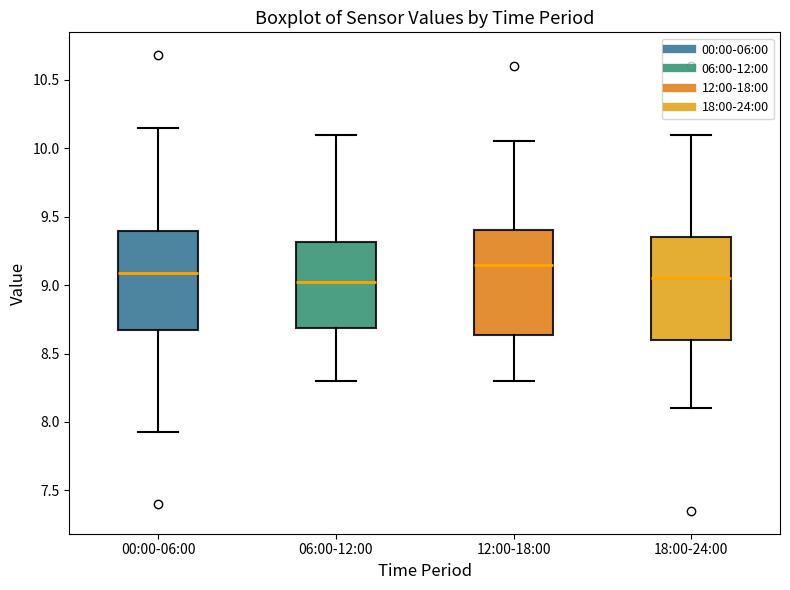

Reading left to right, transcribe this box plot: for each box, give where its median line is, the range the box spans, and where its two whiskers end, as read against the y-axis. The values are not printed on the chart, so give them approximately, as read against the axis.

00:00-06:00: median 9.10, box 8.65 to 9.40, whiskers 7.95 to 10.15
06:00-12:00: median 9.05, box 8.70 to 9.30, whiskers 8.30 to 10.10
12:00-18:00: median 9.15, box 8.65 to 9.40, whiskers 8.30 to 10.05
18:00-24:00: median 9.05, box 8.60 to 9.35, whiskers 8.10 to 10.10